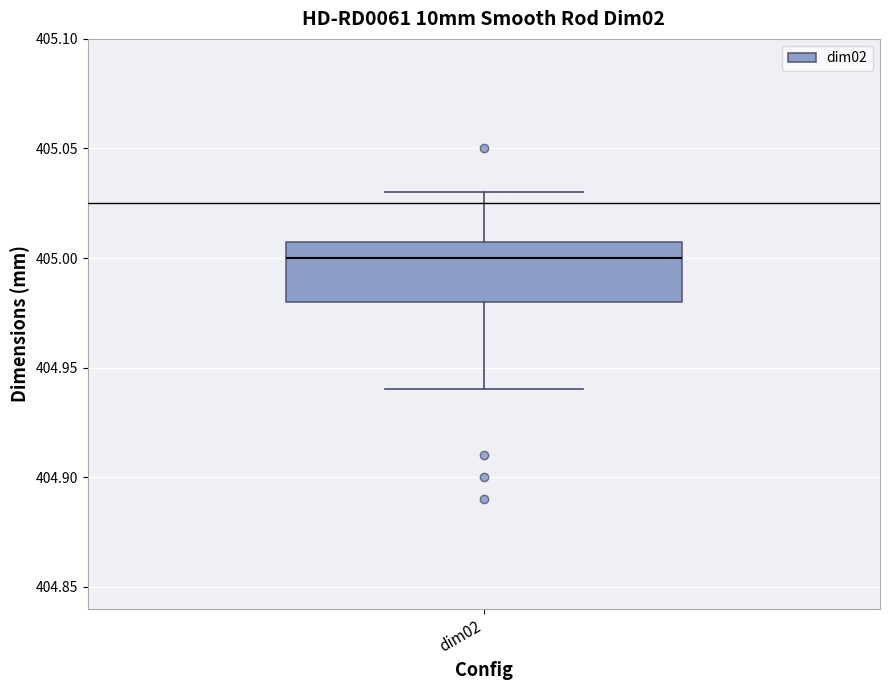

Transcribe this box plot: give where the median line is, the range the box spans, and where the two whiskers end, as read against the y-axis. The values are not printed on the chart, so give them approximately, as read against the axis.

median 405.00, box 404.98 to 405.01, whiskers 404.94 to 405.03